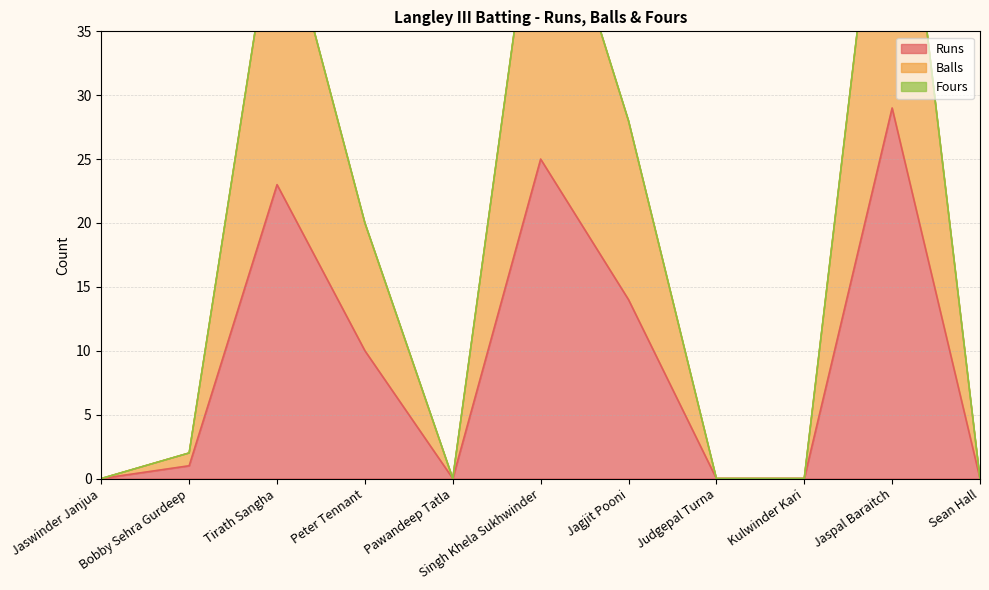

What is the difference between the second highest and minimum values in the Runs series?

25